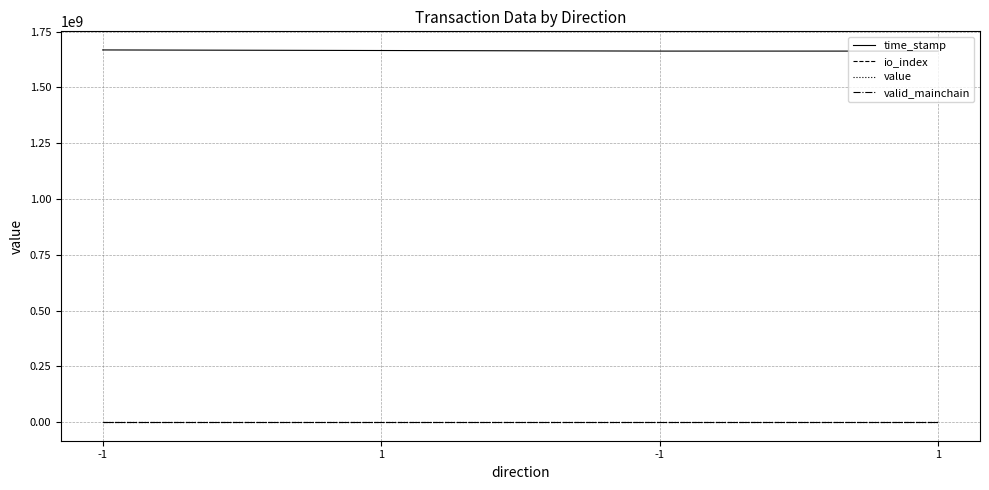

How many lines are shown in the chart?

4